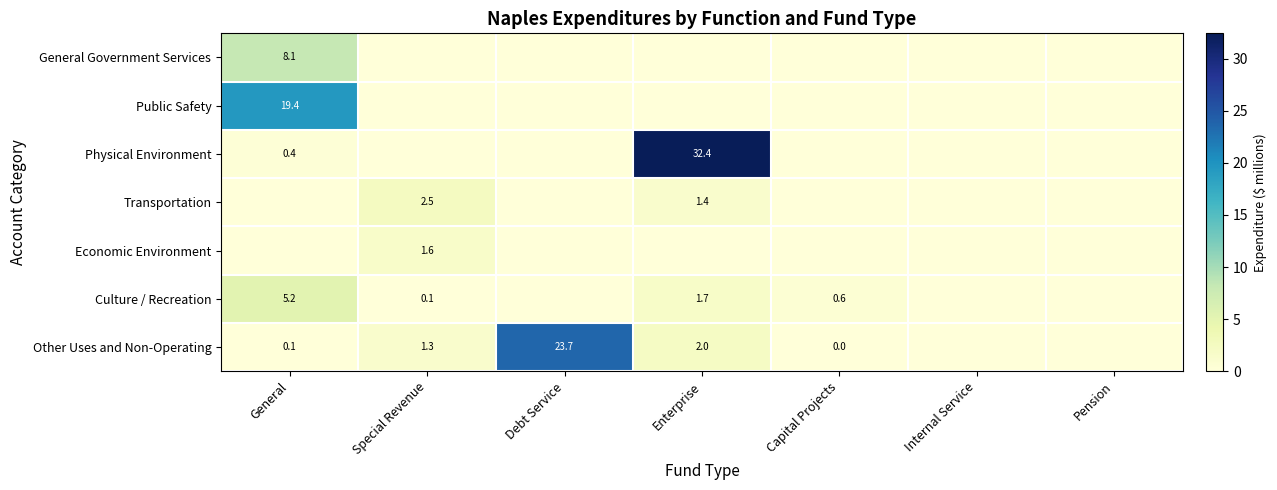

What is the difference between the maximum and minimum values in the General Government Services series?

8.1